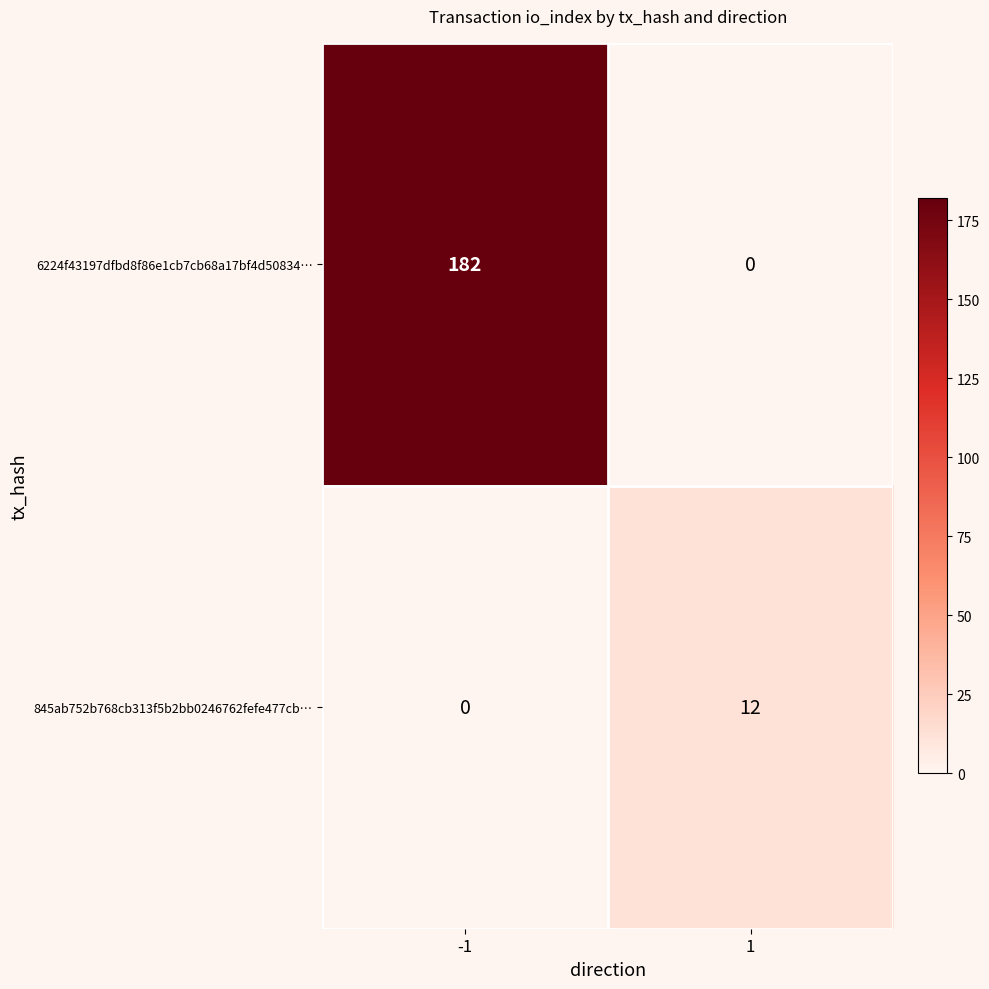

The 6224f43197dfbd8f86e1cb7cb68a17bf4d50834… series shows 78 at 1. True or false?

False